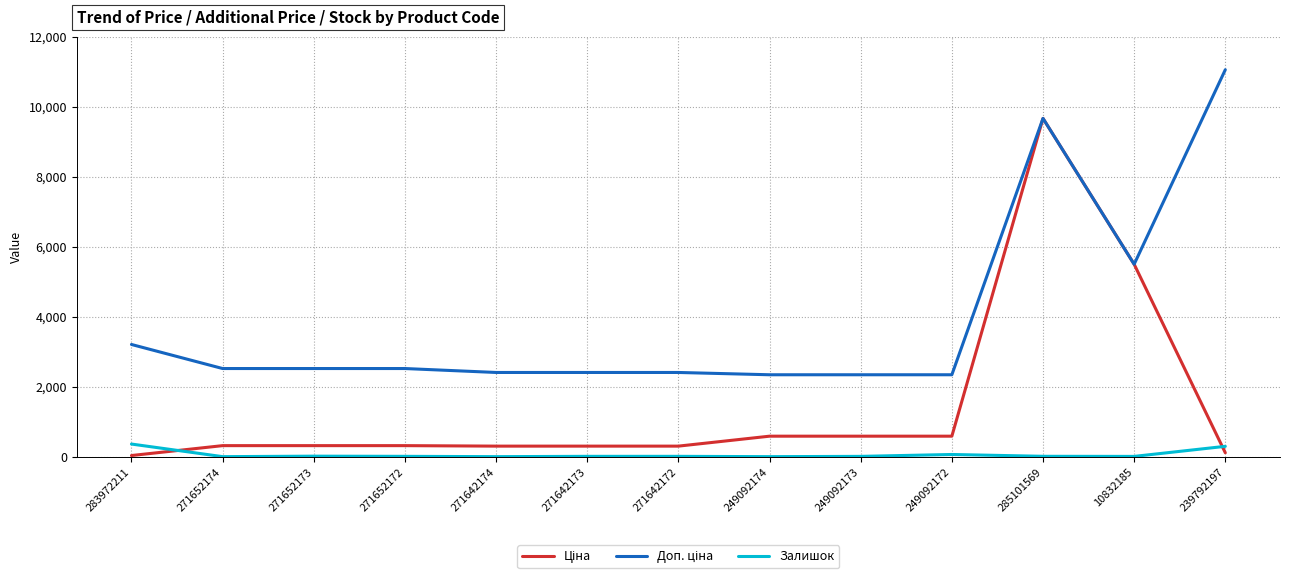

What is the total value across all series at 283972211?

3597.1